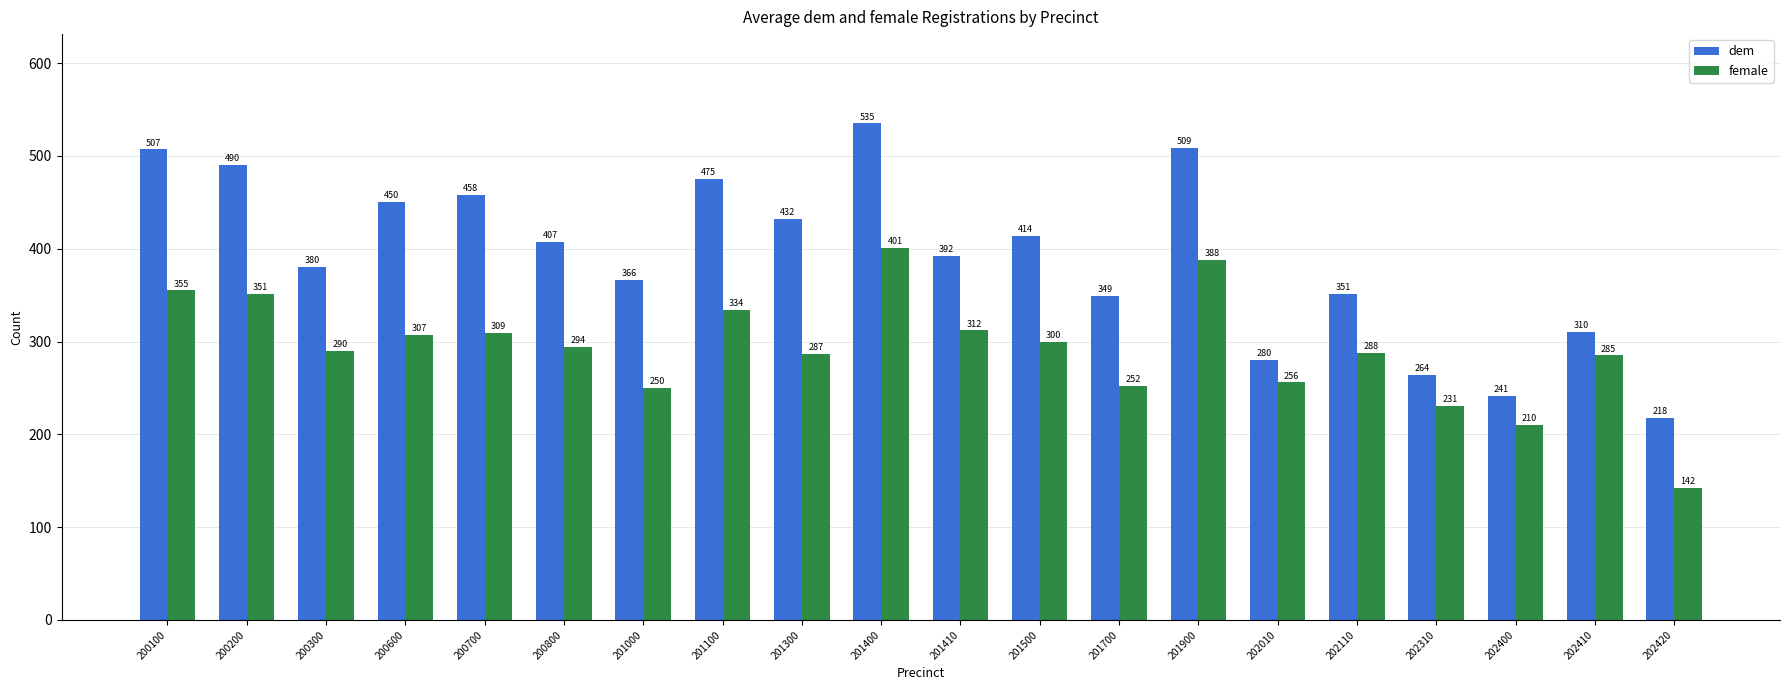

At which label does female reach its minimum?

202420